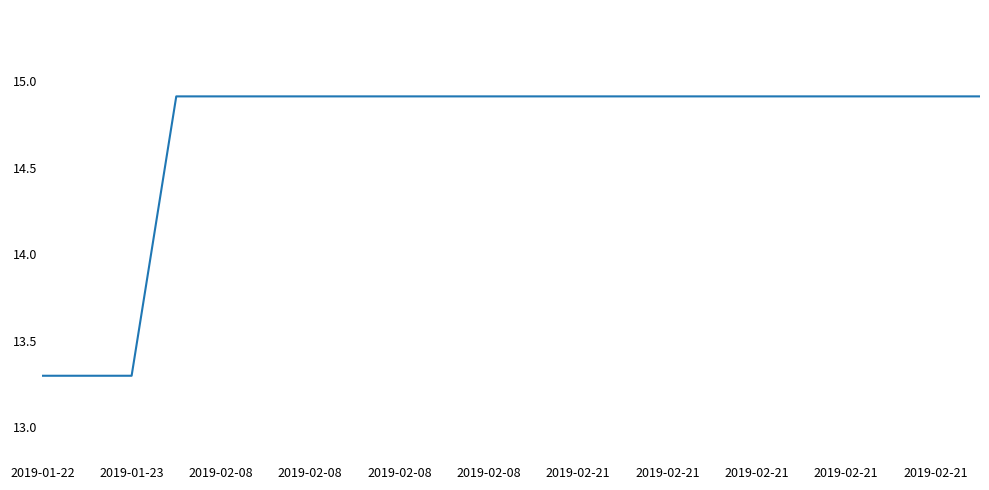

What is the minimum value shown in the chart?

13.3